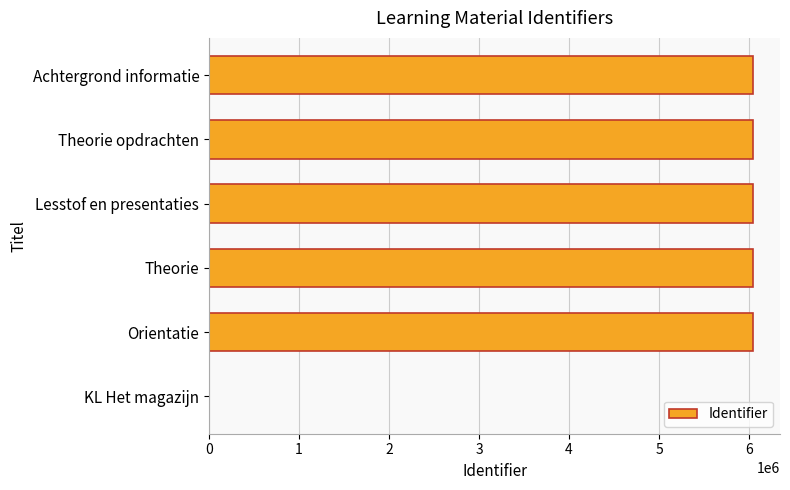

How many data points does each series have?

6